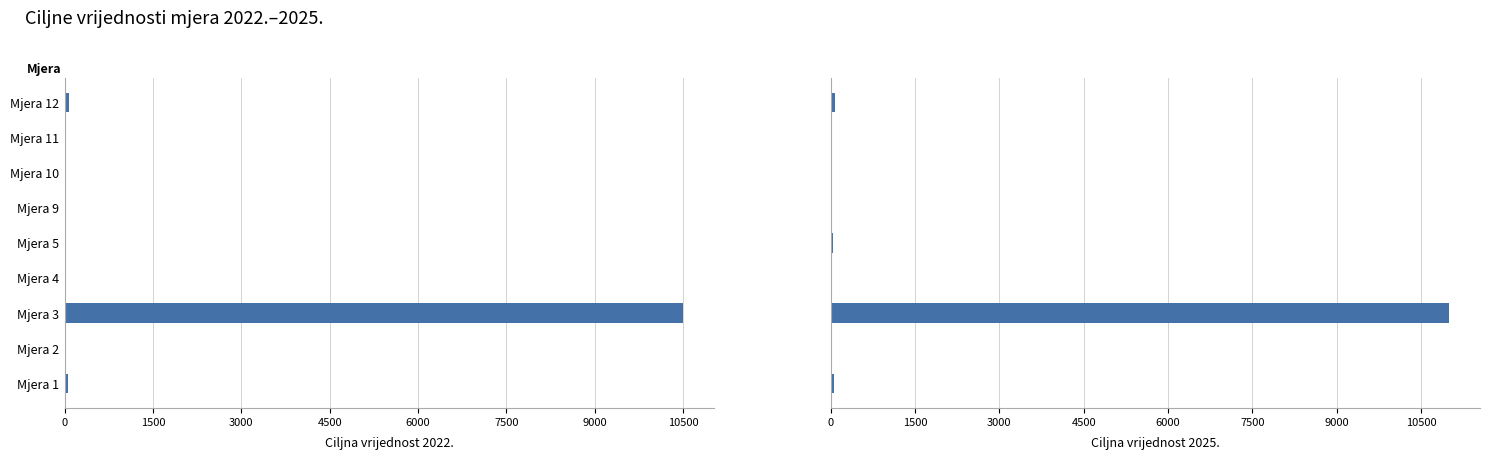

List the series in order of their peak value, lowest first.

Ciljna vrijednost 2022., Ciljna vrijednost 2025.